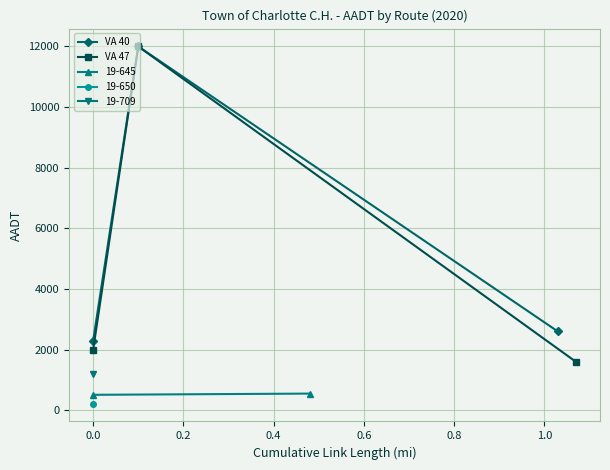

Which series has the largest total across all categories?

VA 40